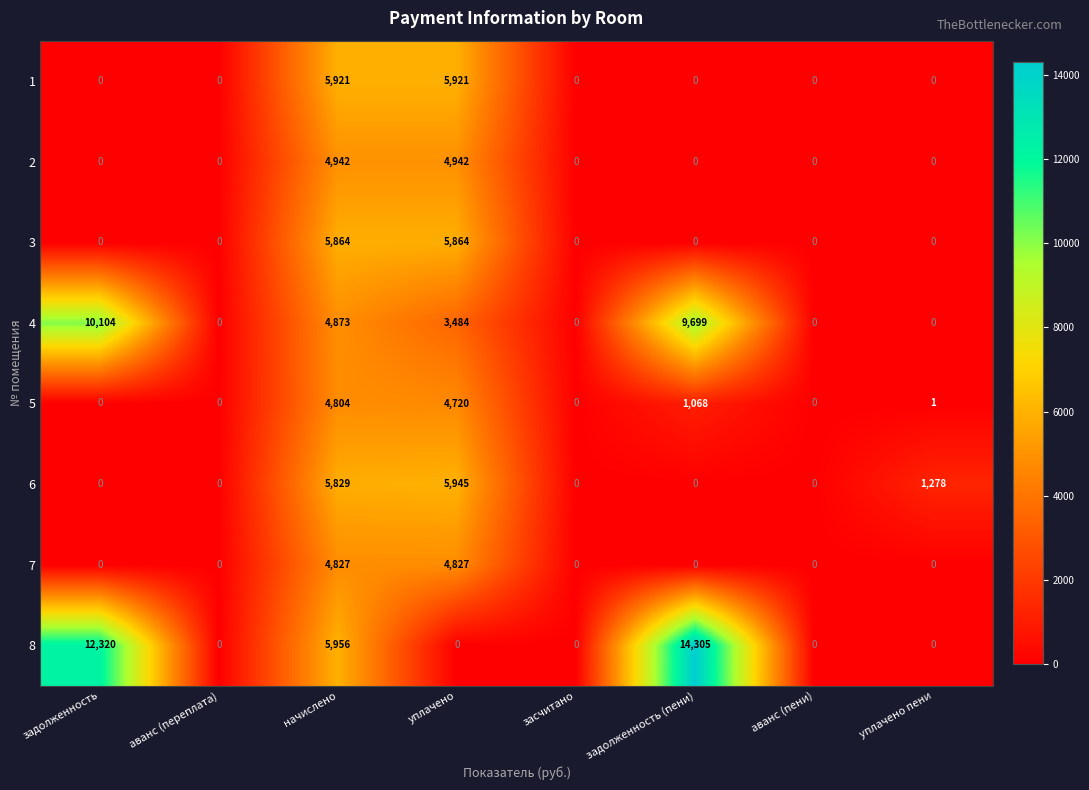

Which series has the largest total across all categories?

8